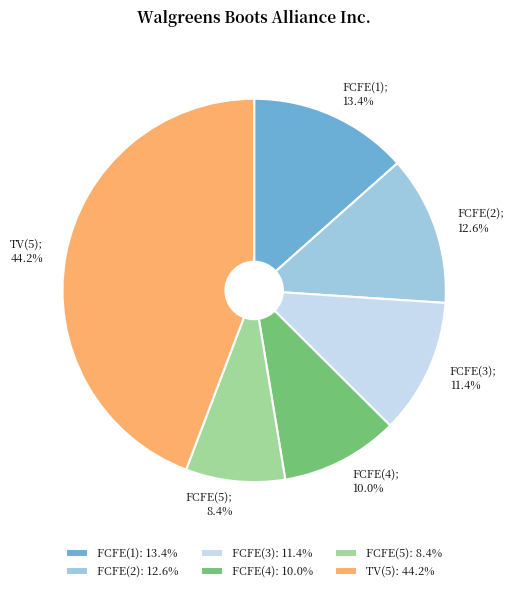

Which category has the smallest portion of the pie?

FCFE(5)